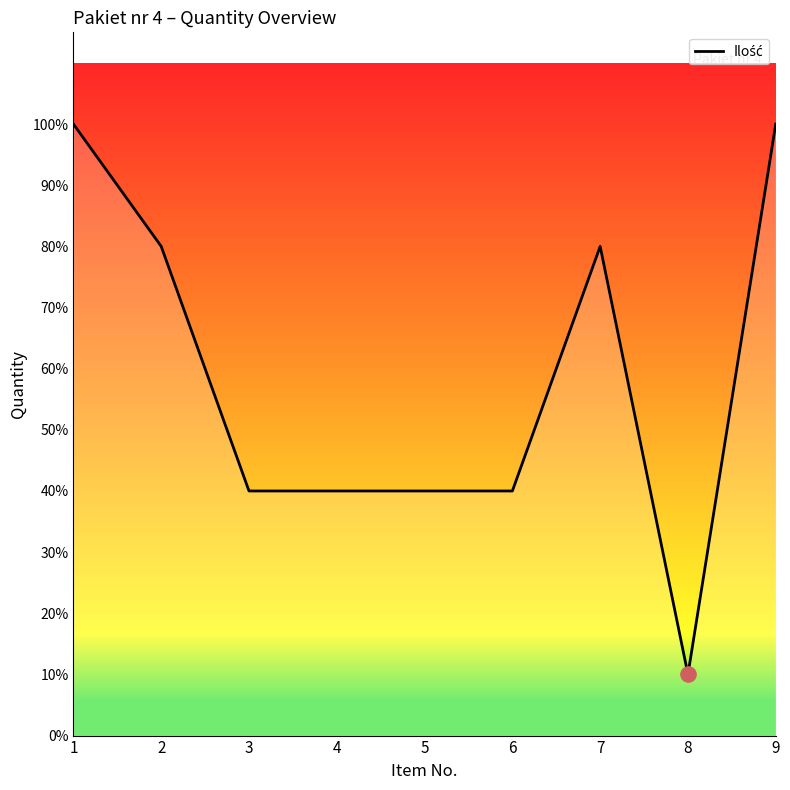

What is the ratio of the value at 9 to the value at 7?

1.2